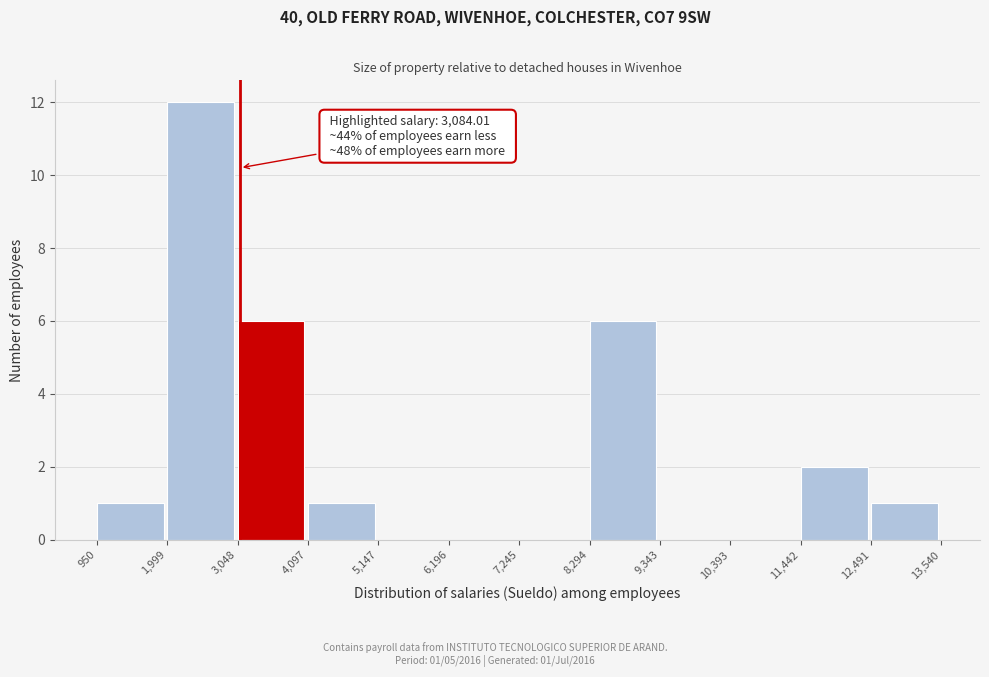

Which range on the x-axis has the tallest bar?

1,999 to 3,048